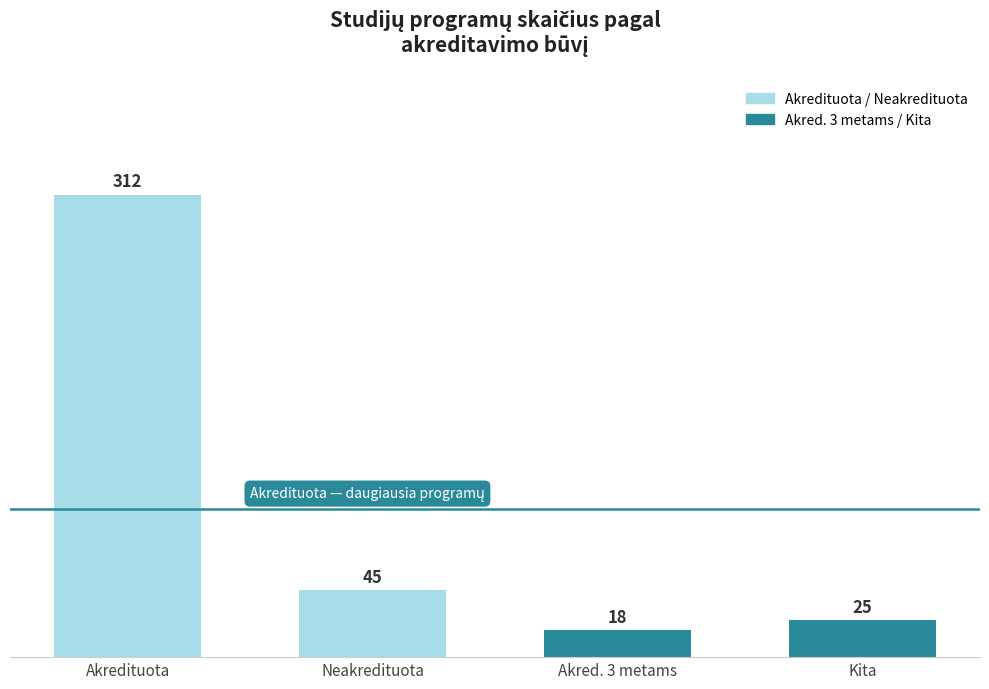

At which label does the data first exceed 45?

Akredituota